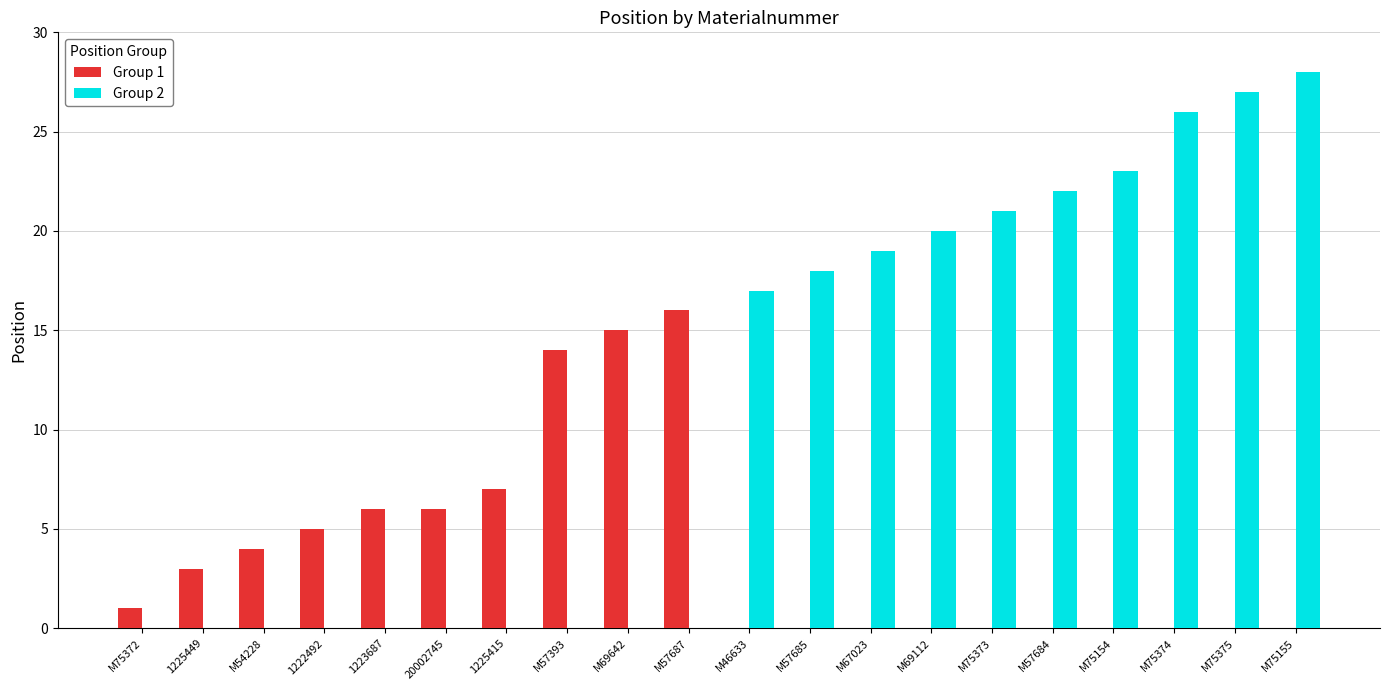

The Group 2 series shows 32 at M67023. True or false?

False